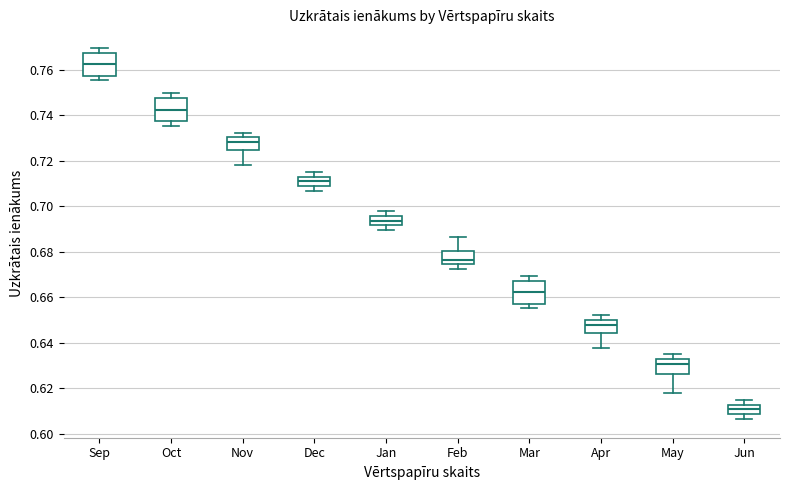

Where does the median line of the box for Feb sit on the y-axis? The values are not printed on the chart, so give them approximately, as read against the axis.

0.676